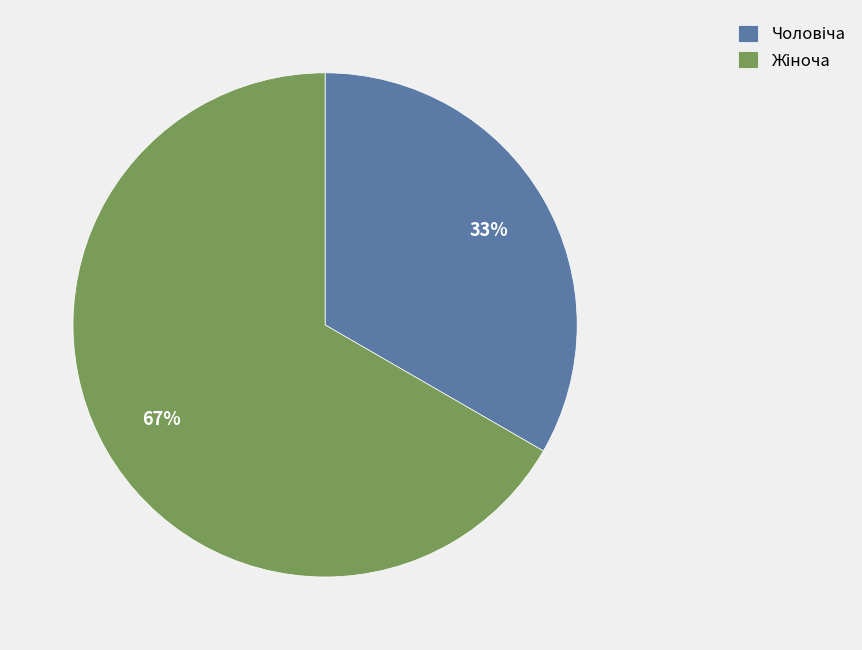

To the nearest percent, what is the average slice percentage?

50%